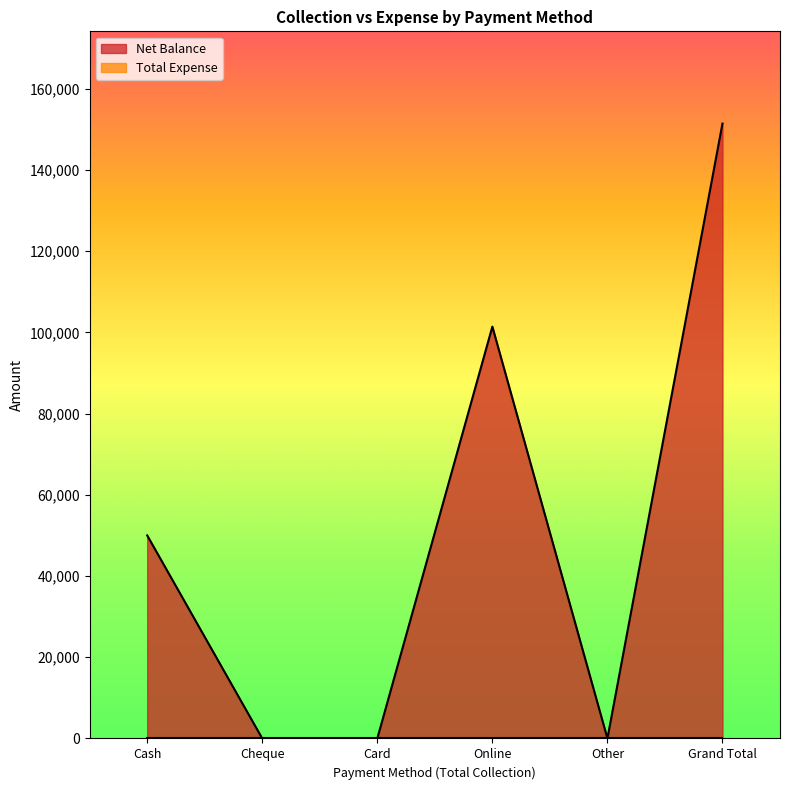

Reading left to right, what are all the values shown in this chart?

50000	0	0	101400	0	151400